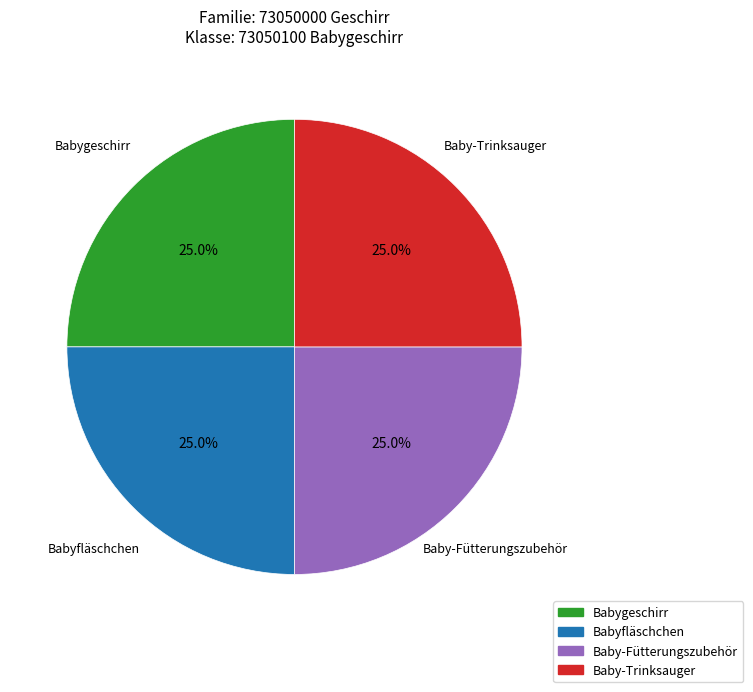

To the nearest percent, what is the combined percentage of Babyfläschchen and Babygeschirr?

50%